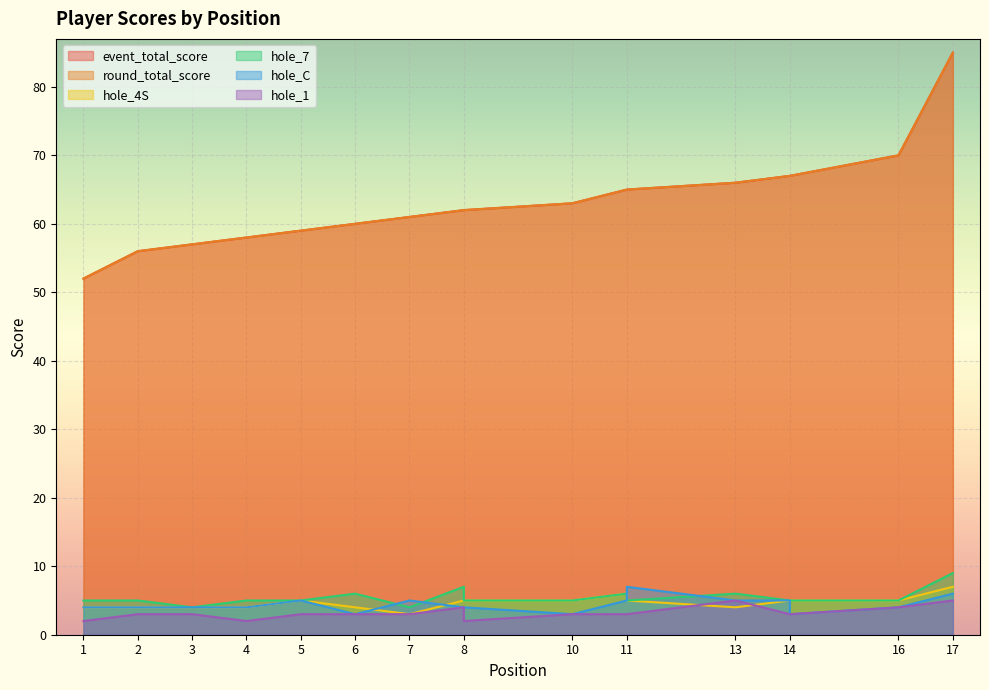

What is the lowest value of the hole_4S series?

3